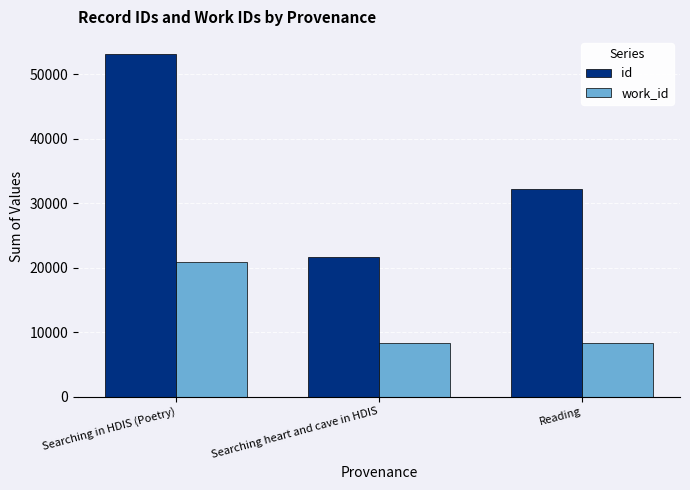

How many series are shown in this chart?

2